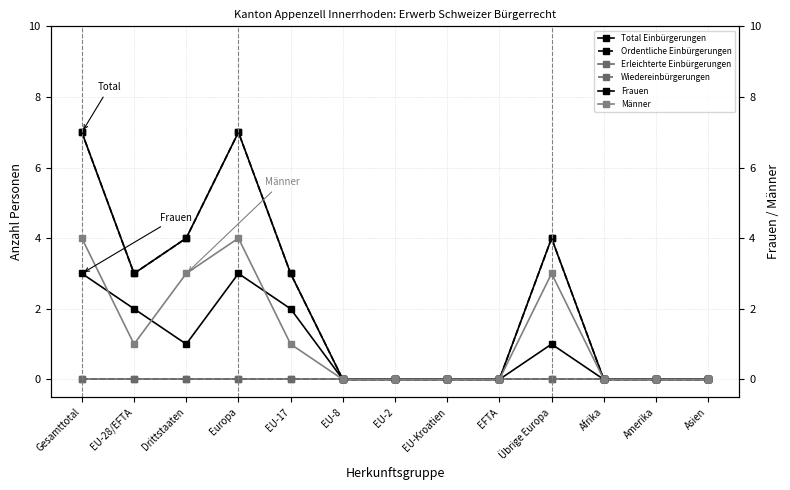

Which label corresponds to the smallest value in the chart?

EU-8